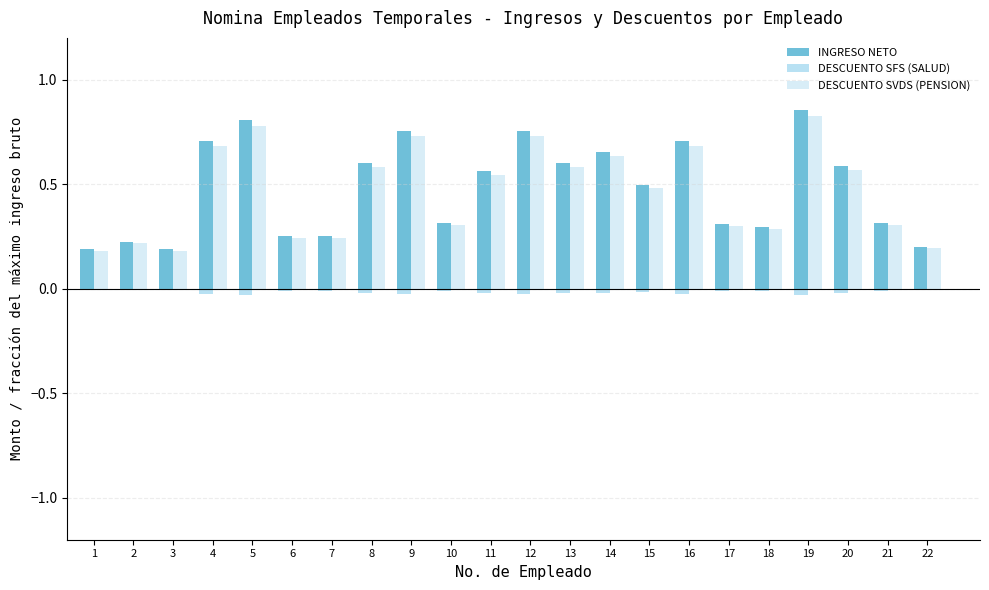

What is the sum of all DESCUENTO SFS (SALUD) values?

-0.4